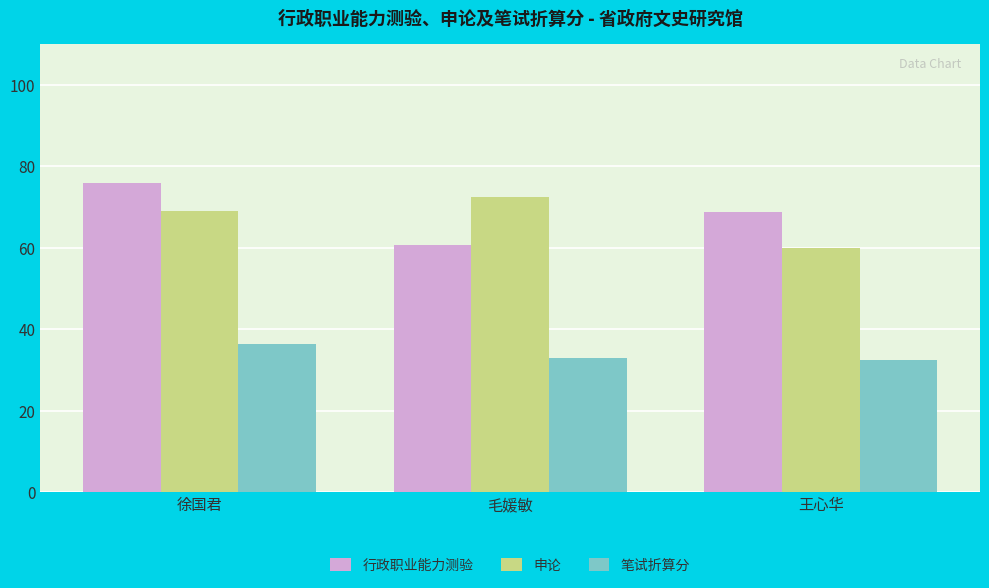

Reading left to right, what are all the values shown in this chart?

行政职业能力测验: 76.0	60.8	68.8
申论: 69.0	72.5	60.0
笔试折算分: 36.4	33.0	32.4